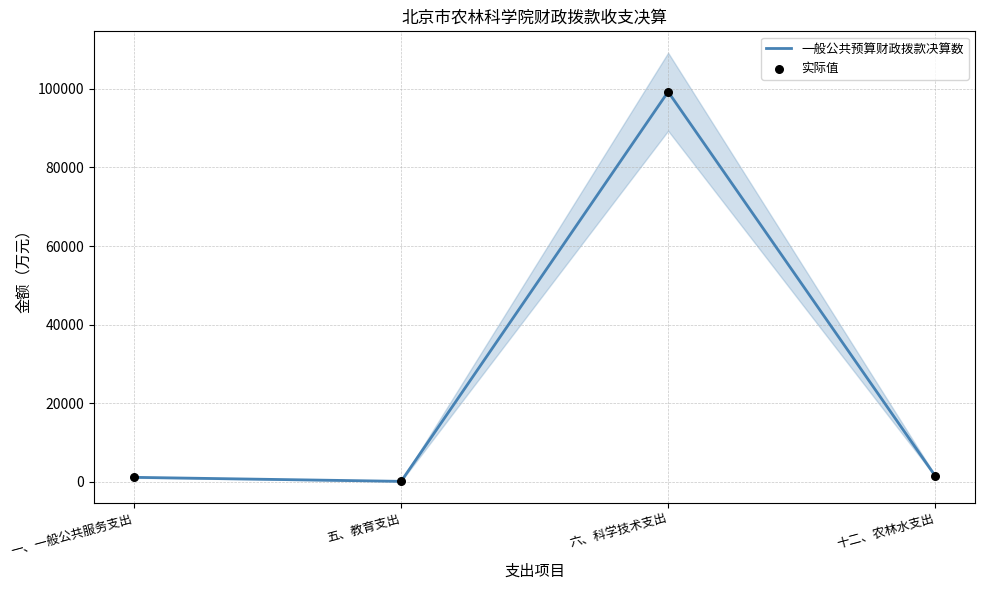

Which series has the largest total across all categories?

一般公共预算财政拨款决算数